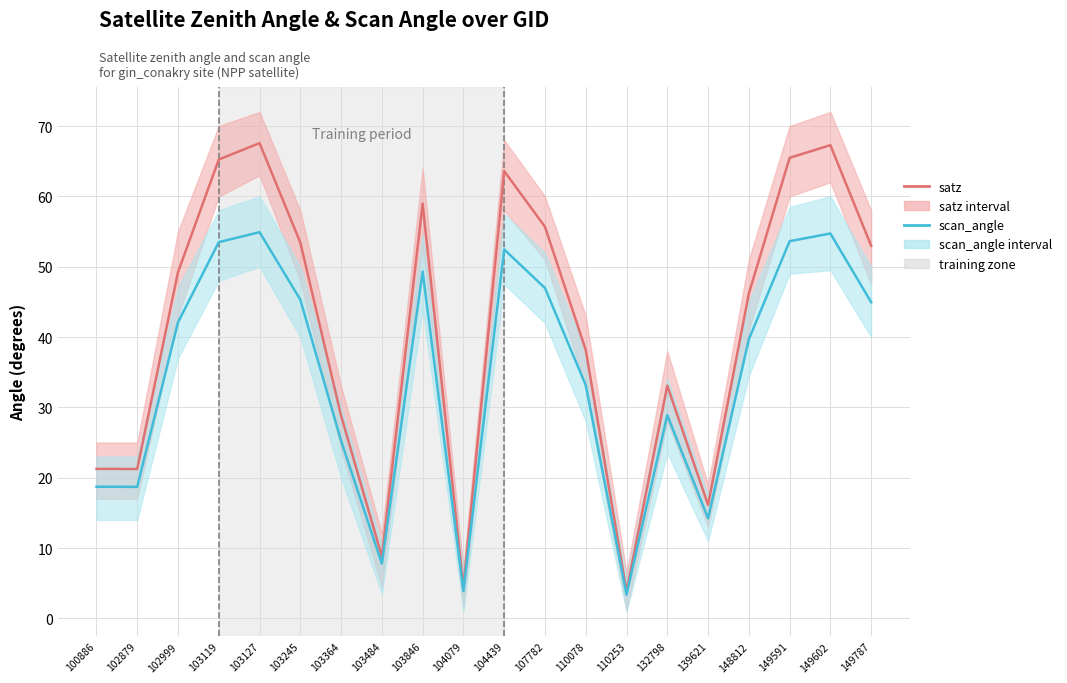

List the series in order of their peak value, highest first.

satz, scan_angle